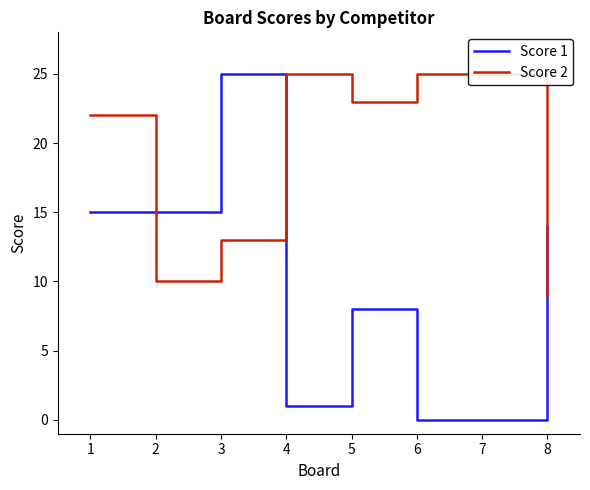

What are all the series names shown in the legend?

Score 1, Score 2